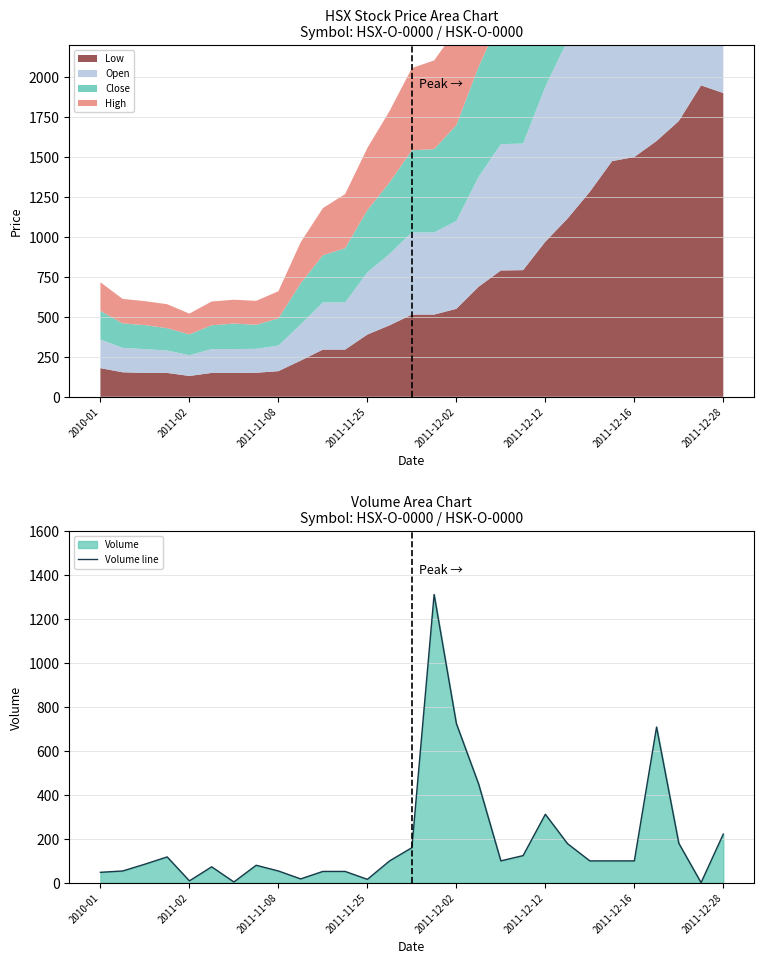

How many values exceed 100?

11